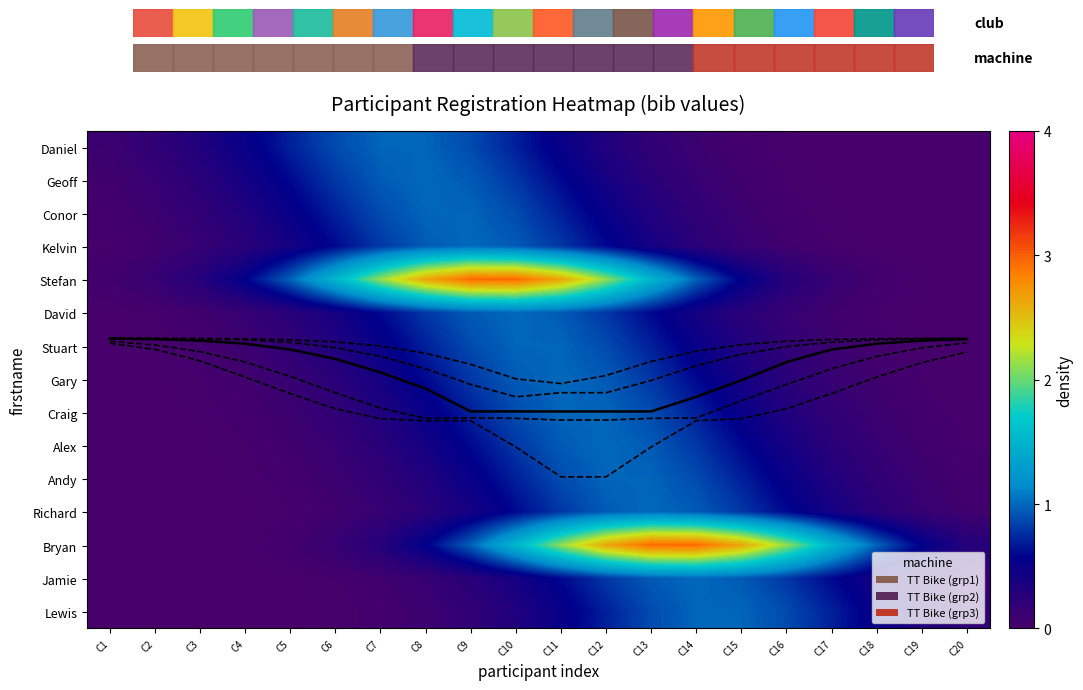

Is it true that q75% equals 7.9 at C7?

True